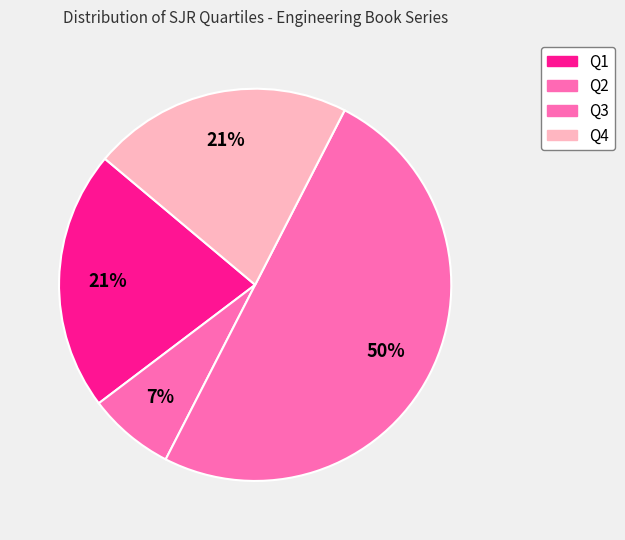

How many slices are in this pie chart?

4